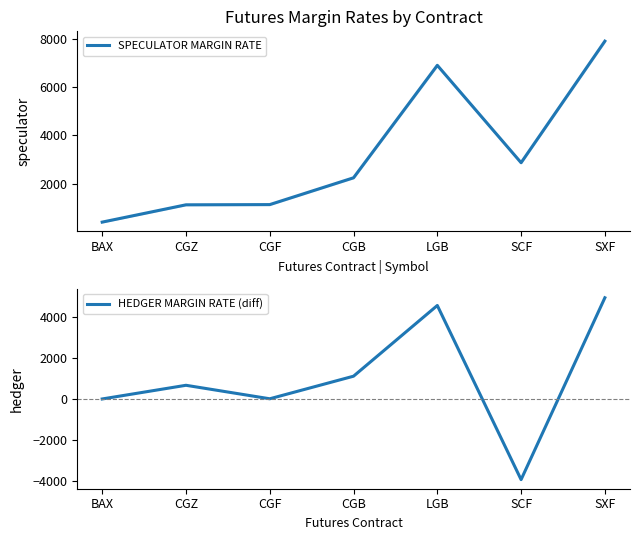

The HEDGER MARGIN RATE (diff) series shows 1112 at CGB. True or false?

True